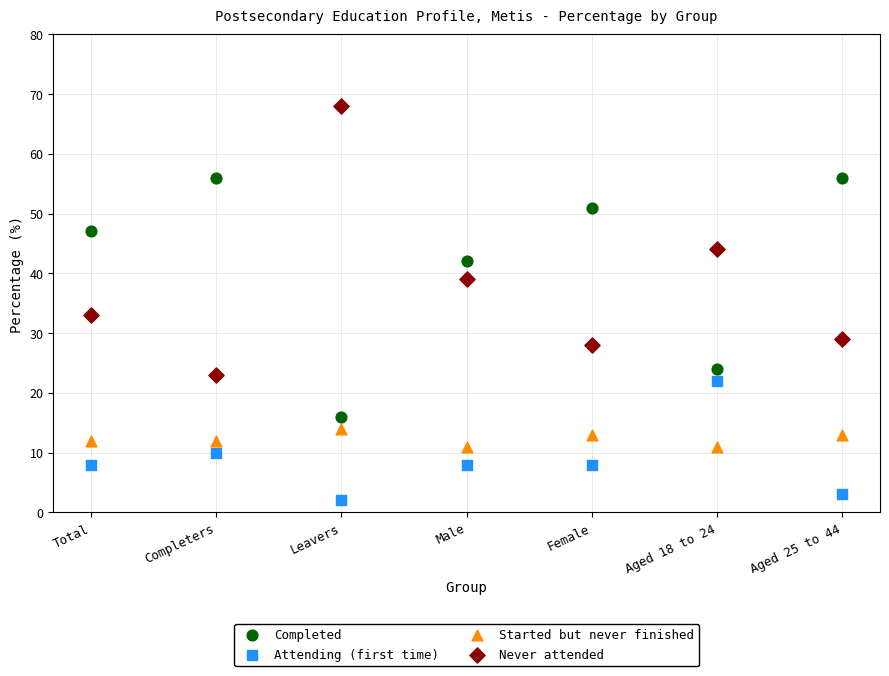

Across all data points, what is the range of Y values (max minus min)?

66